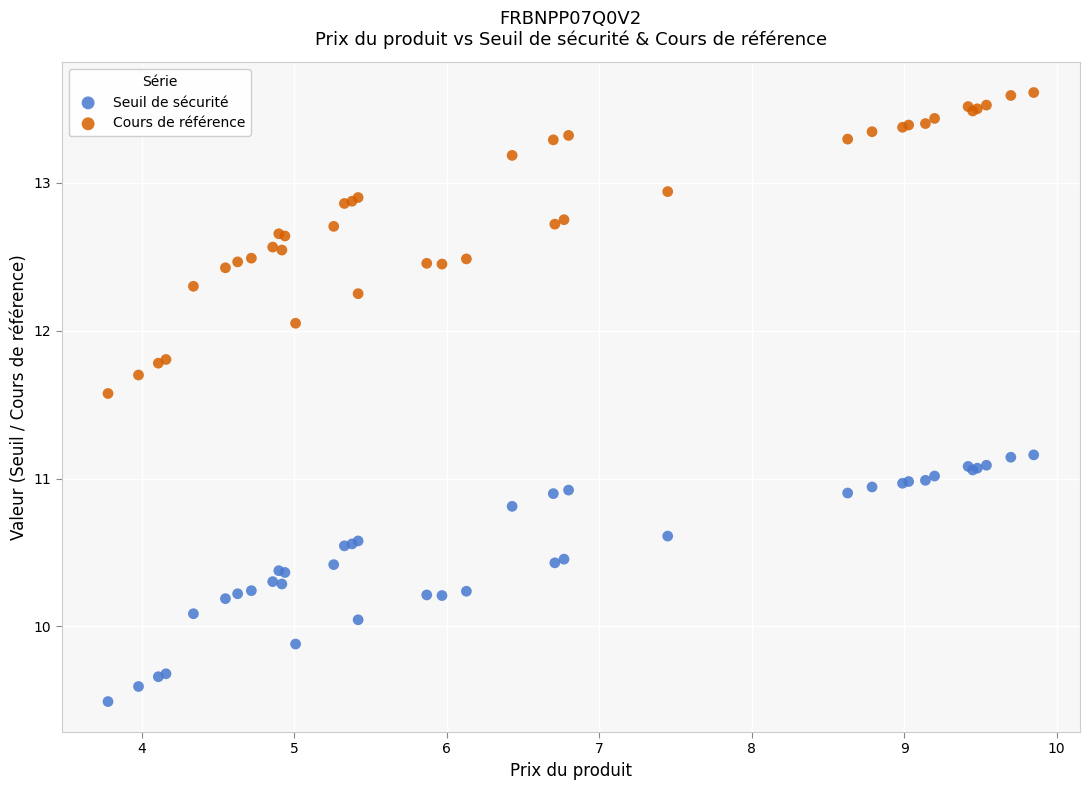

Which series reaches the maximum Y coordinate?

Cours de référence